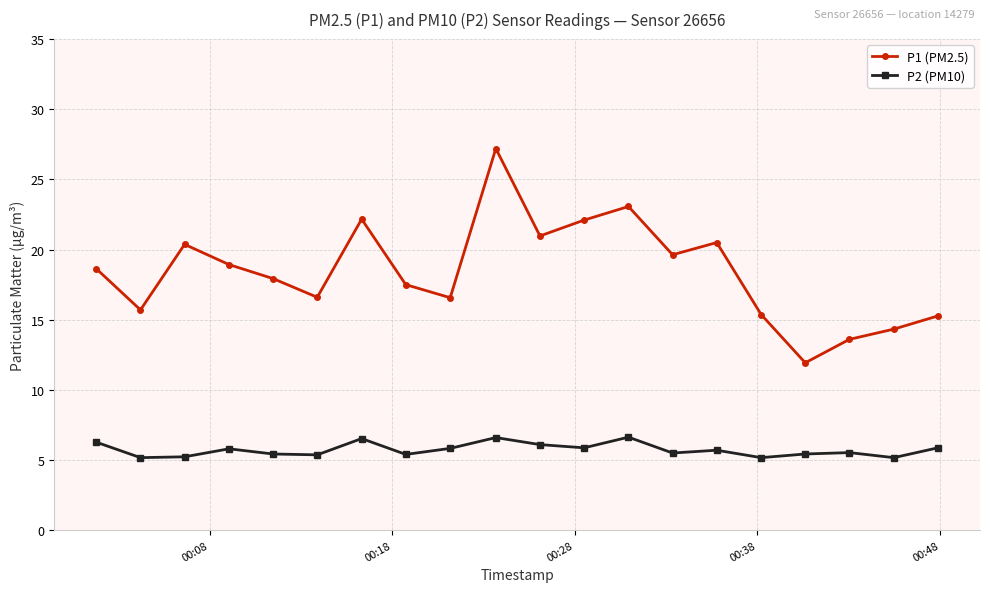

Which series has the widest spread of values?

P1 (PM2.5)